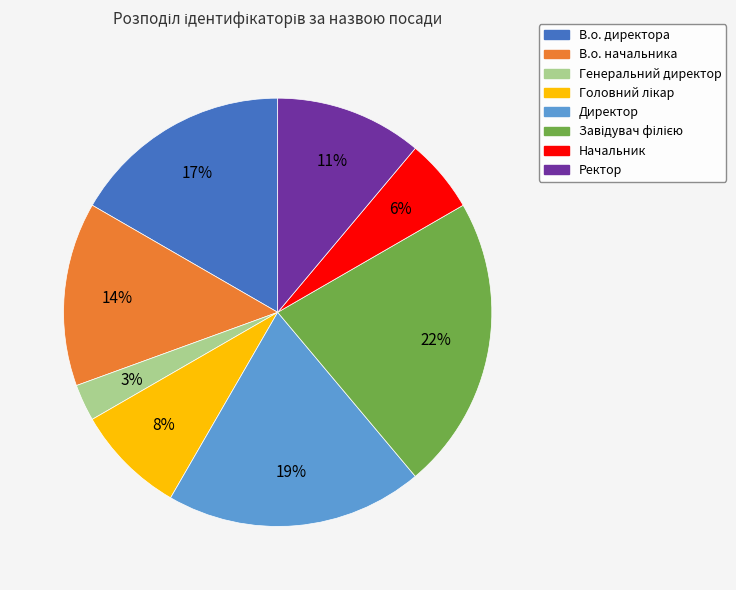

Between Генеральний директор and В.о. начальника, which is larger?

В.о. начальника